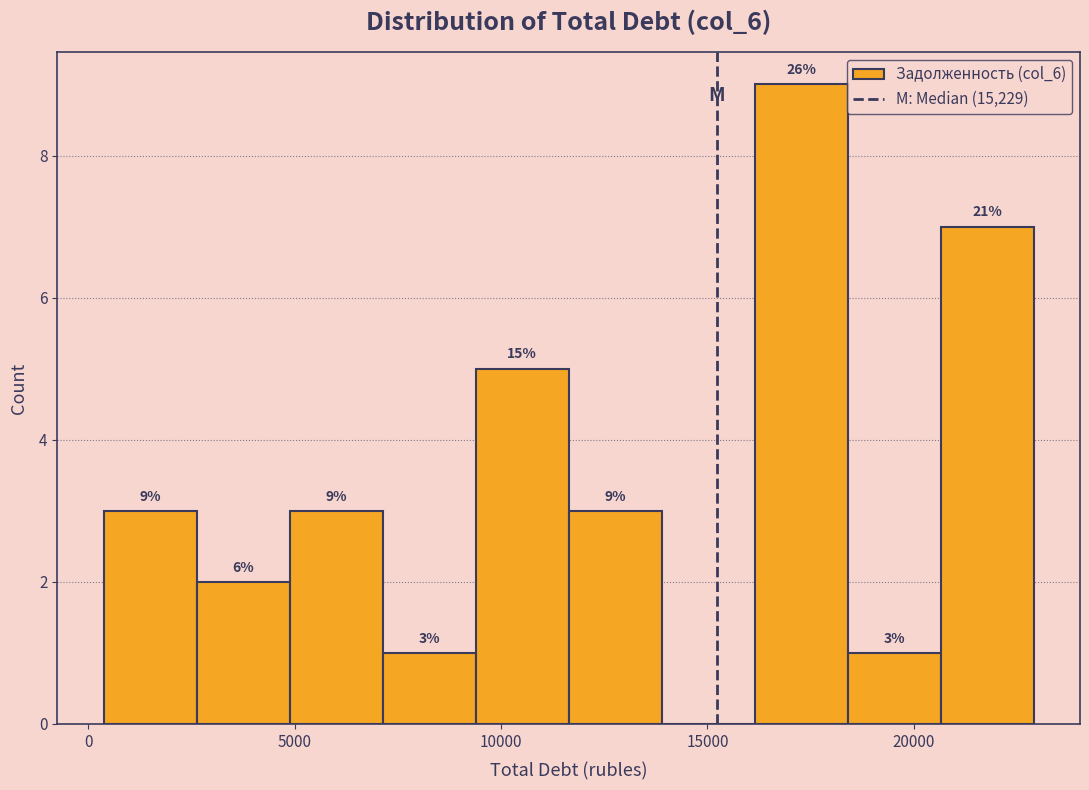

Over which range of the x-axis is the bar tallest?

16000 to 18500